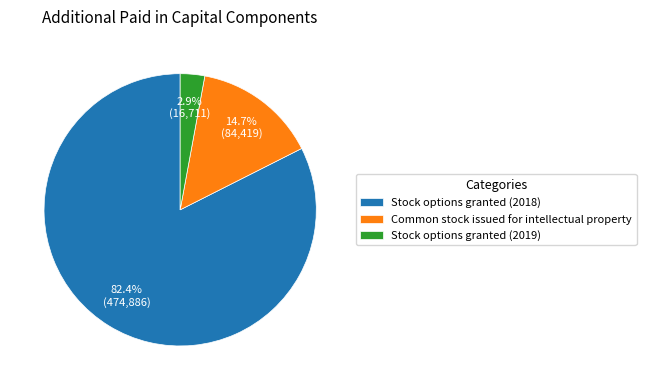

What percentage is NOT represented by Stock options granted (2018)?

17.6%